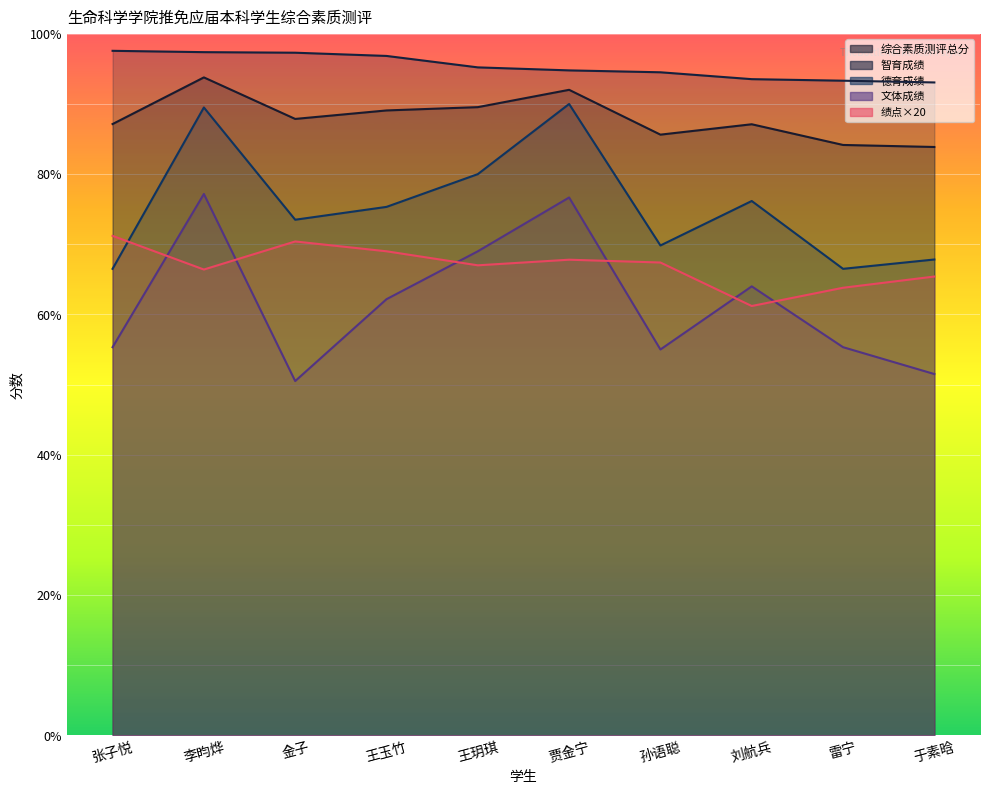

Reading left to right, list all the values displayed in this chart.

综合素质测评总分: 张子悦=87.1	李昀烨=93.8	金子=87.9	王玉竹=89.1	王玥琪=89.5	贾金宁=92.0	孙语聪=85.6	刘航兵=87.1	雷宁=84.2	于素晗=83.9
智育成绩: 张子悦=97.6	李昀烨=97.4	金子=97.3	王玉竹=96.8	王玥琪=95.2	贾金宁=94.8	孙语聪=94.5	刘航兵=93.5	雷宁=93.3	于素晗=93.1
德育成绩: 张子悦=66.5	李昀烨=89.5	金子=73.5	王玉竹=75.3	王玥琪=80.0	贾金宁=90.0	孙语聪=69.8	刘航兵=76.2	雷宁=66.5	于素晗=67.8
文体成绩: 张子悦=55.3	李昀烨=77.2	金子=50.5	王玉竹=62.2	王玥琪=69.0	贾金宁=76.7	孙语聪=55.0	刘航兵=64.0	雷宁=55.3	于素晗=51.5
绩点: 张子悦=71.2	李昀烨=66.4	金子=70.4	王玉竹=69.0	王玥琪=67.0	贾金宁=67.8	孙语聪=67.4	刘航兵=61.2	雷宁=63.8	于素晗=65.4